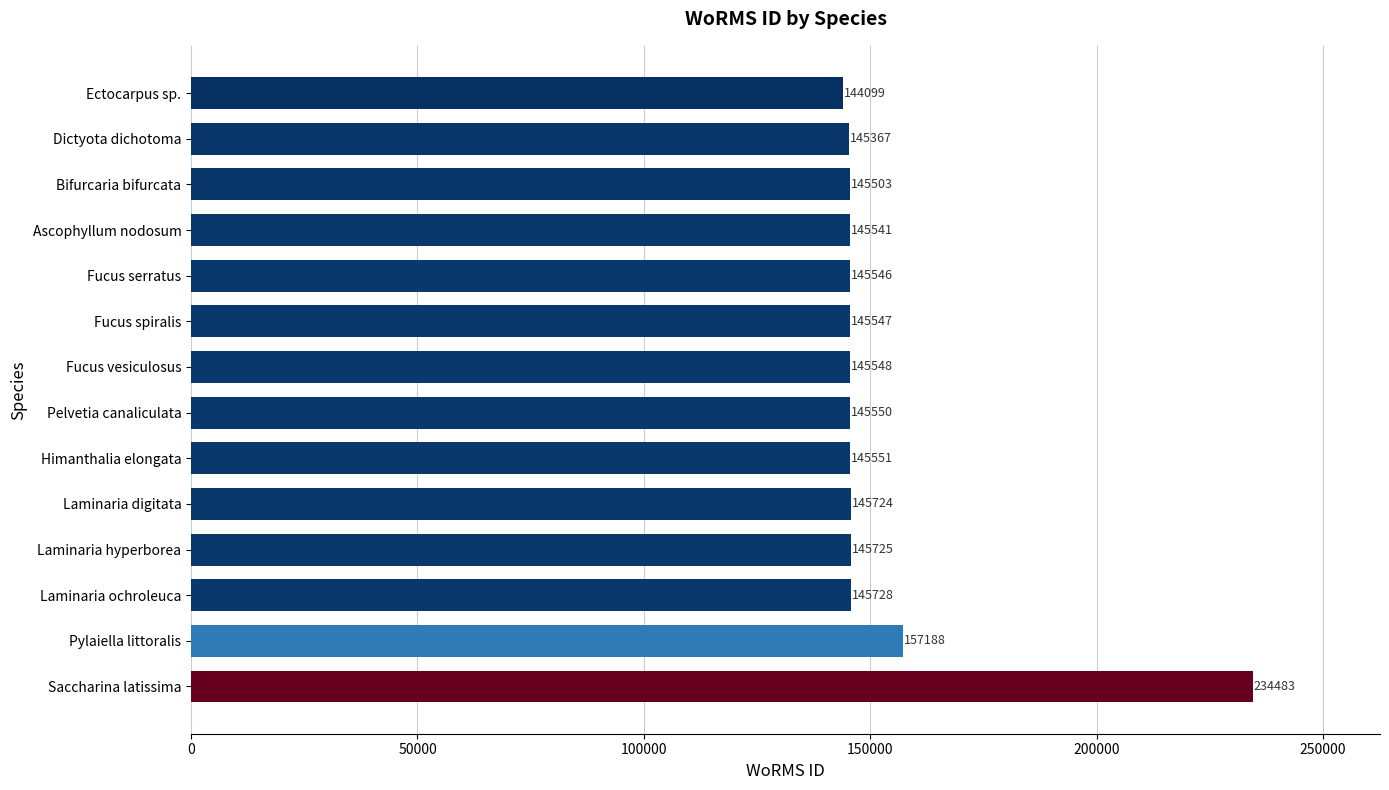

List the labels in order of value, smallest first.

Ectocarpus sp., Dictyota dichotoma, Bifurcaria bifurcata, Ascophyllum nodosum, Fucus serratus, Fucus spiralis, Fucus vesiculosus, Pelvetia canaliculata, Himanthalia elongata, Laminaria digitata, Laminaria hyperborea, Laminaria ochroleuca, Pylaiella littoralis, Saccharina latissima